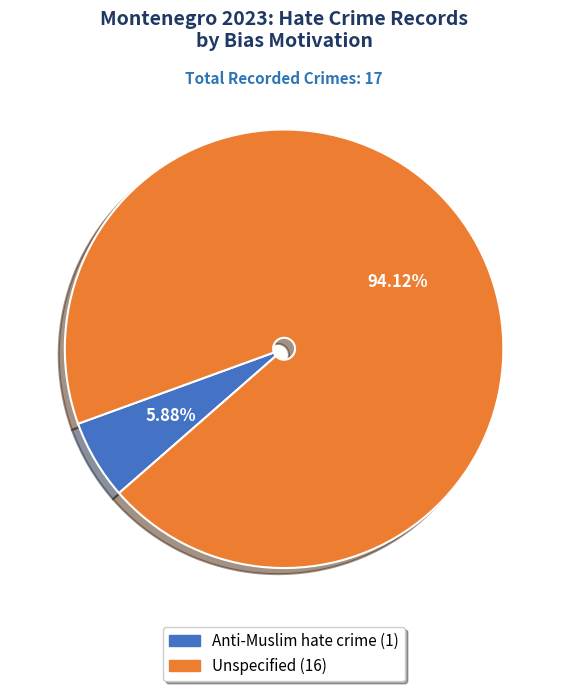

How many slices are in this pie chart?

2